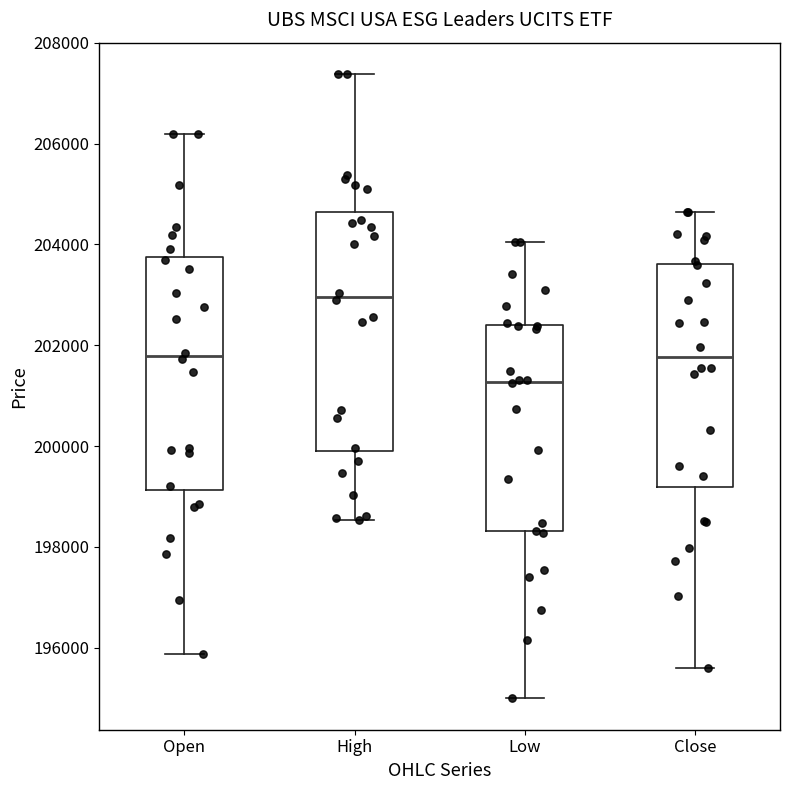

Reading left to right, transcribe this box plot: for each box, give where its median line is, the range the box spans, and where its two whiskers end, as read against the y-axis. The values are not printed on the chart, so give them approximately, as read against the axis.

Open: median 201800, box 199200 to 203800, whiskers 195800 to 206200
High: median 203000, box 200000 to 204600, whiskers 198600 to 207400
Low: median 201200, box 198400 to 202400, whiskers 195000 to 204000
Close: median 201800, box 199200 to 203600, whiskers 195600 to 204600